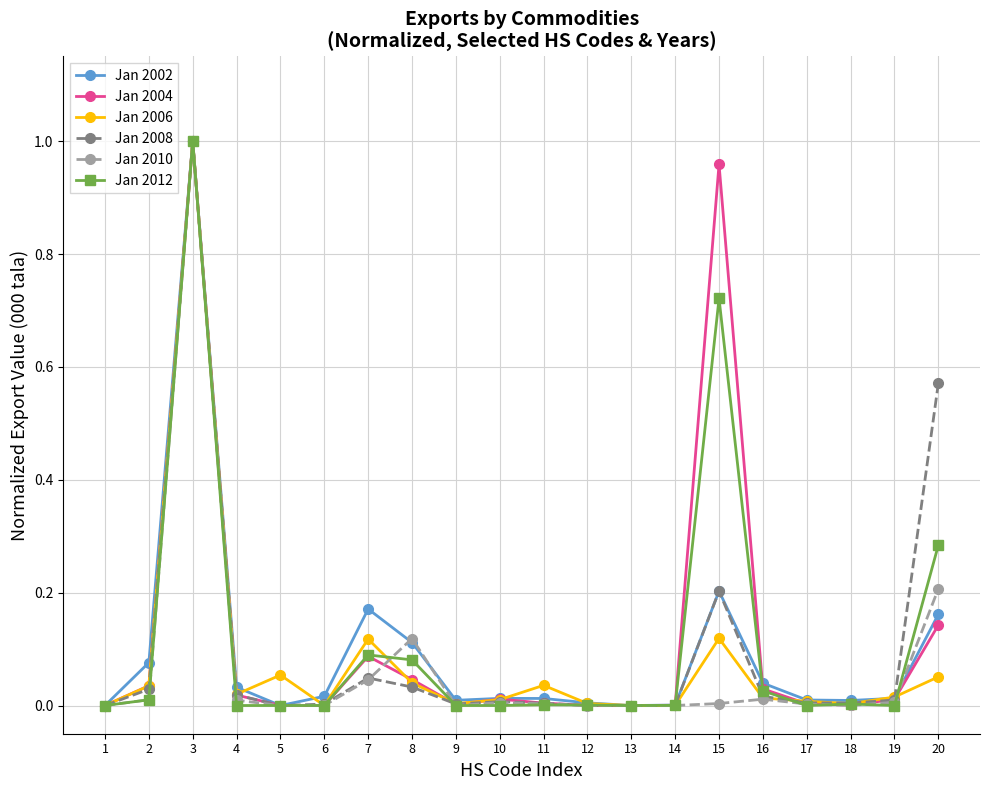

At which category does the chart reach its peak across all series?

3